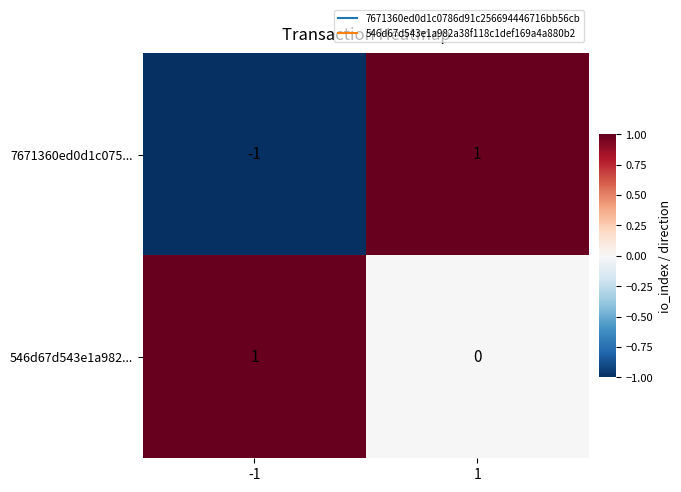

Reading right to left, list all the values displayed in this chart.

7671360ed0d1c075...: 1=1	-1=-1
546d67d543e1a982...: 1=0	-1=1